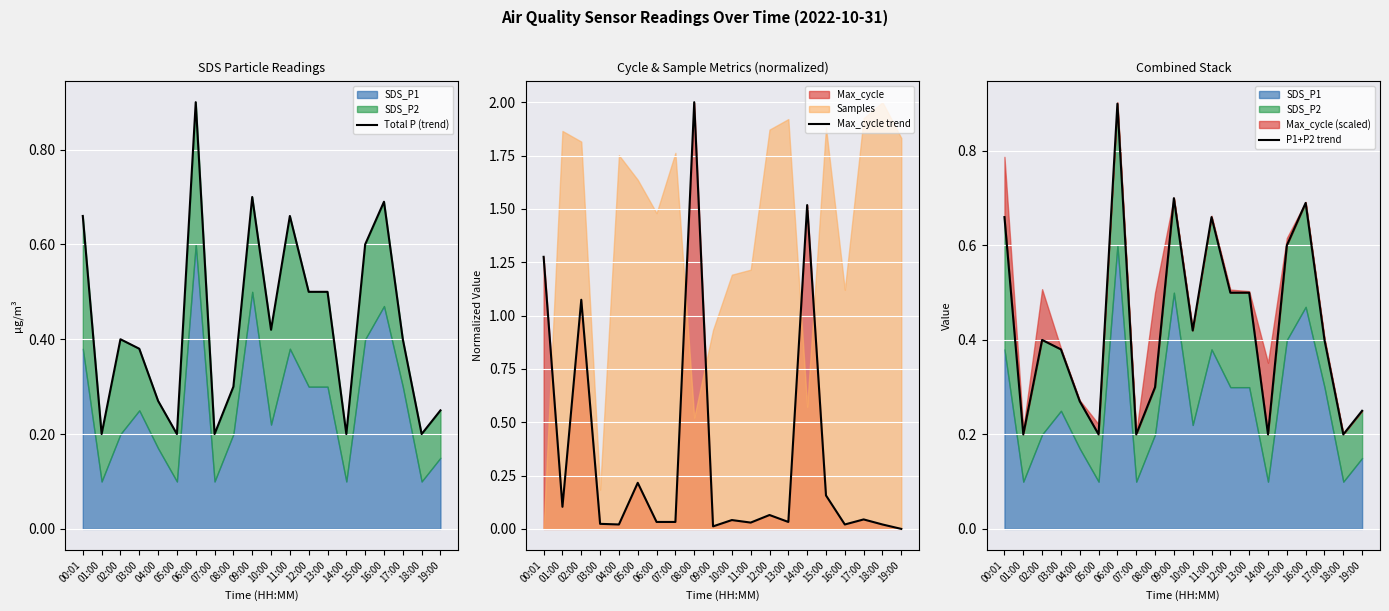

Reading left to right, transcribe all the data shown in this chart.

Total P (trend): 0.7	0.2	0.4	0.4	0.3	0.2	0.9	0.2	0.3	0.7	0.4	0.7	0.5	0.5	0.2	0.6	0.7	0.4	0.2	0.2
Max_cycle trend: 1.3	0.1	1.1	0.0	0.0	0.2	0.0	0.0	2.0	0.0	0.0	0.0	0.1	0.0	1.5	0.2	0.0	0.0	0.0	0.0
P1+P2 trend: 0.7	0.2	0.4	0.4	0.3	0.2	0.9	0.2	0.3	0.7	0.4	0.7	0.5	0.5	0.2	0.6	0.7	0.4	0.2	0.2